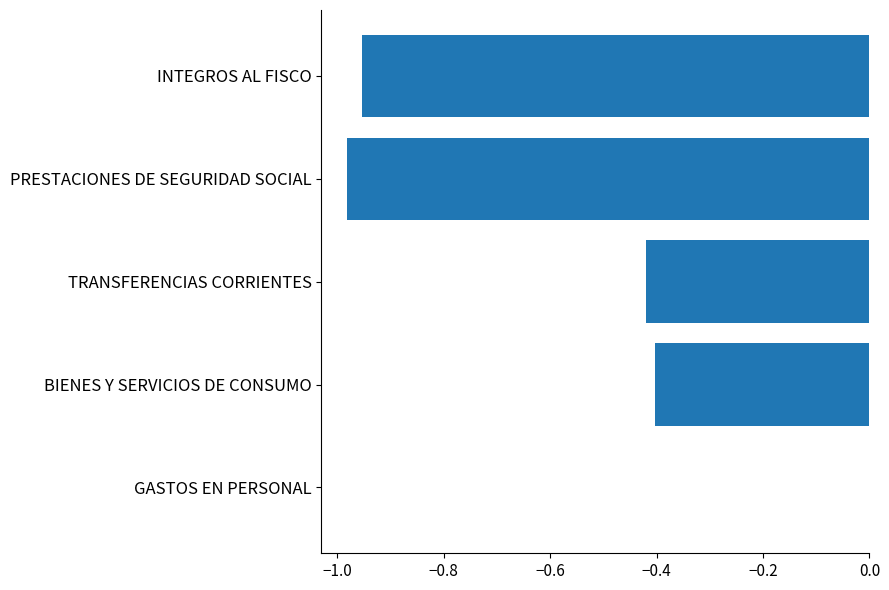

What is the sum of all values?

-2.8